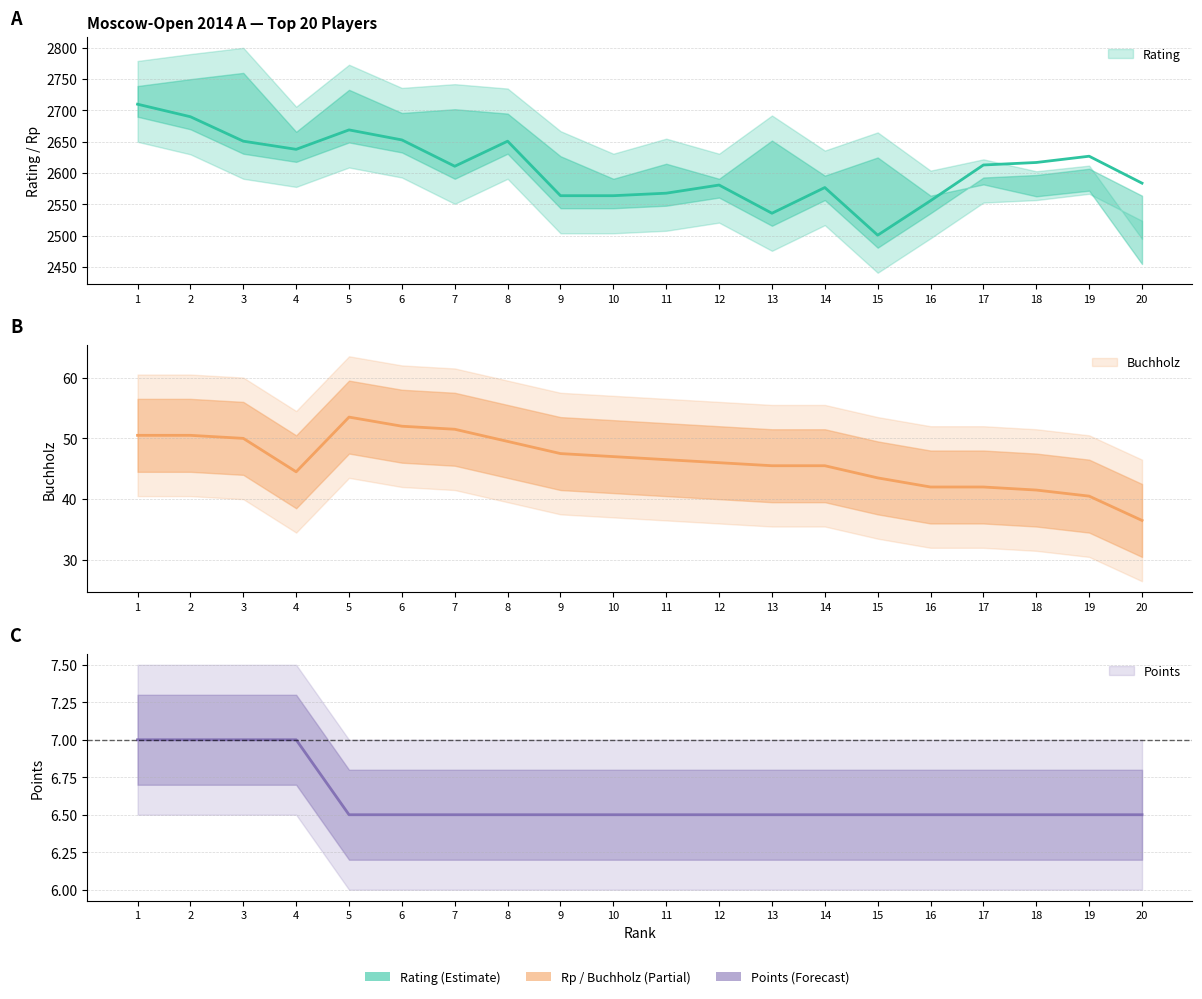

What is the greatest value displayed?

2710.0